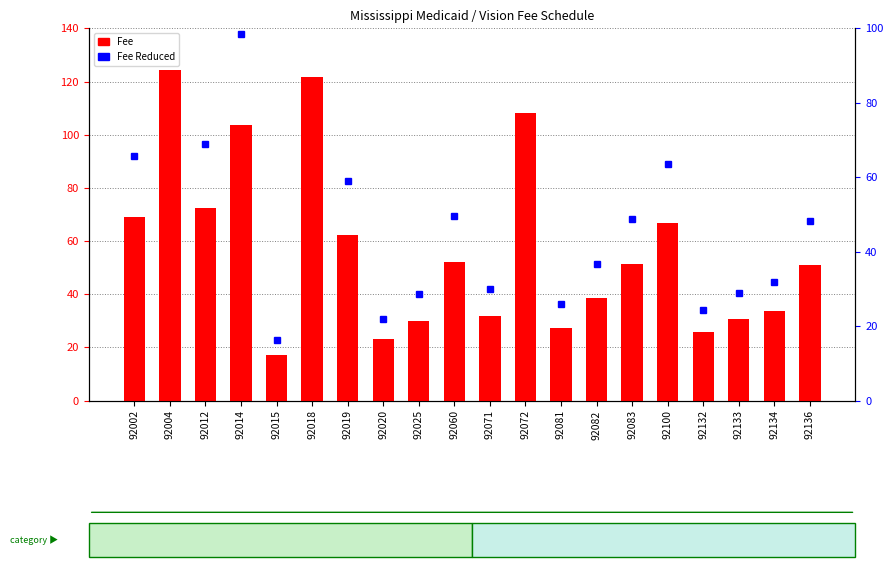

True or false: Fee has a value of 78.2 at 92060.

False